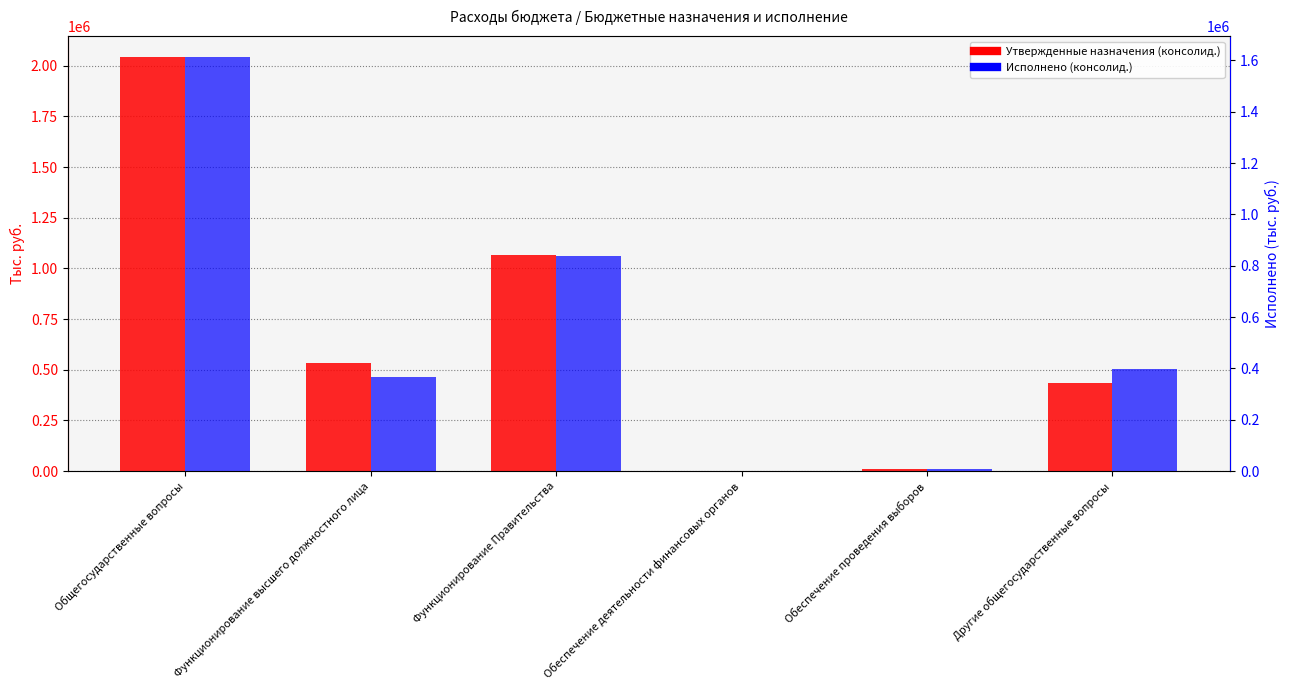

At which category is the sum across all series the highest?

Общегосударственные вопросы